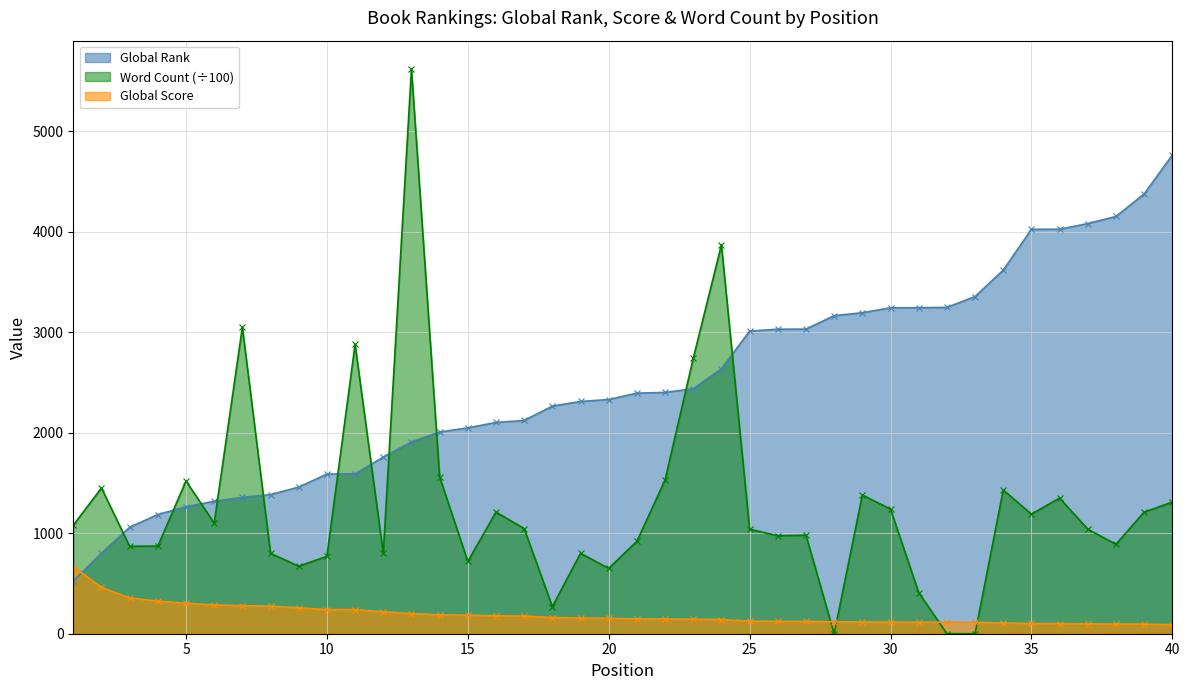

What is the value of the Global Score point at the 30th from the left?

116.0